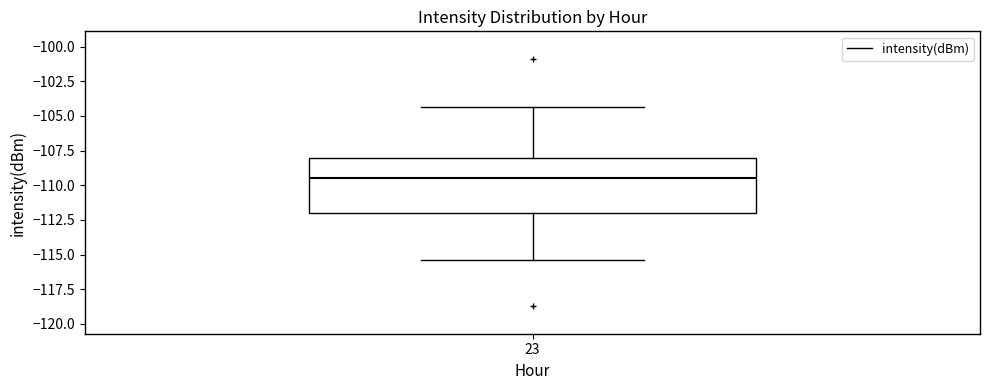

Read this box plot against the y-axis: the position of the median line, the range covered by the box, and the ends of both whiskers. The values are not printed on the chart, so give them approximately, as read against the axis.

median -109.5, box -112.0 to -108.0, whiskers -115.5 to -104.5